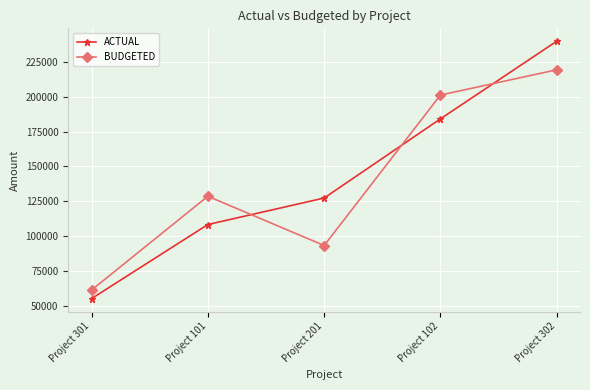

Reading left to right, list all the values displayed in this chart.

ACTUAL: Project 301=55208.6	Project 101=108359.6	Project 201=127367.6	Project 102=184165.9	Project 302=239874.6
BUDGETED: Project 301=61340.0	Project 101=128642.3	Project 201=93311.2	Project 102=201246.7	Project 302=219370.0